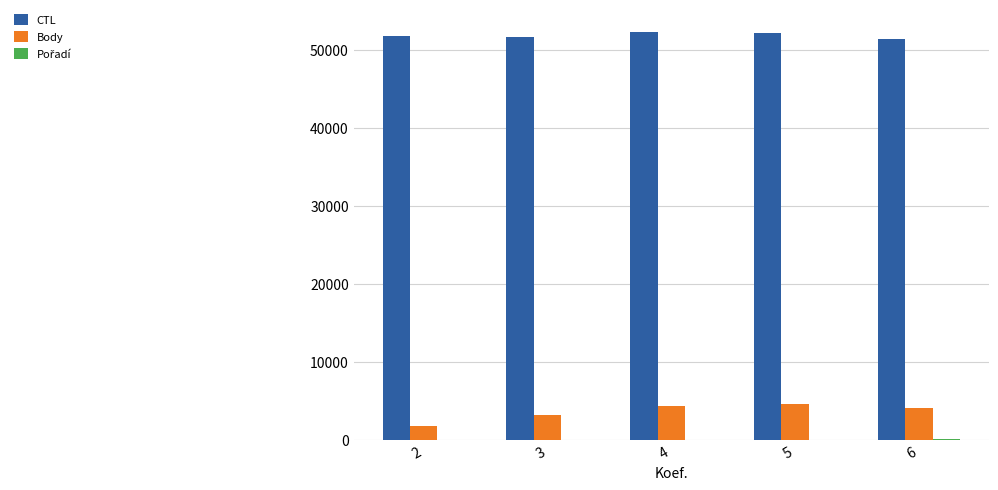

Are the bars horizontal?

No